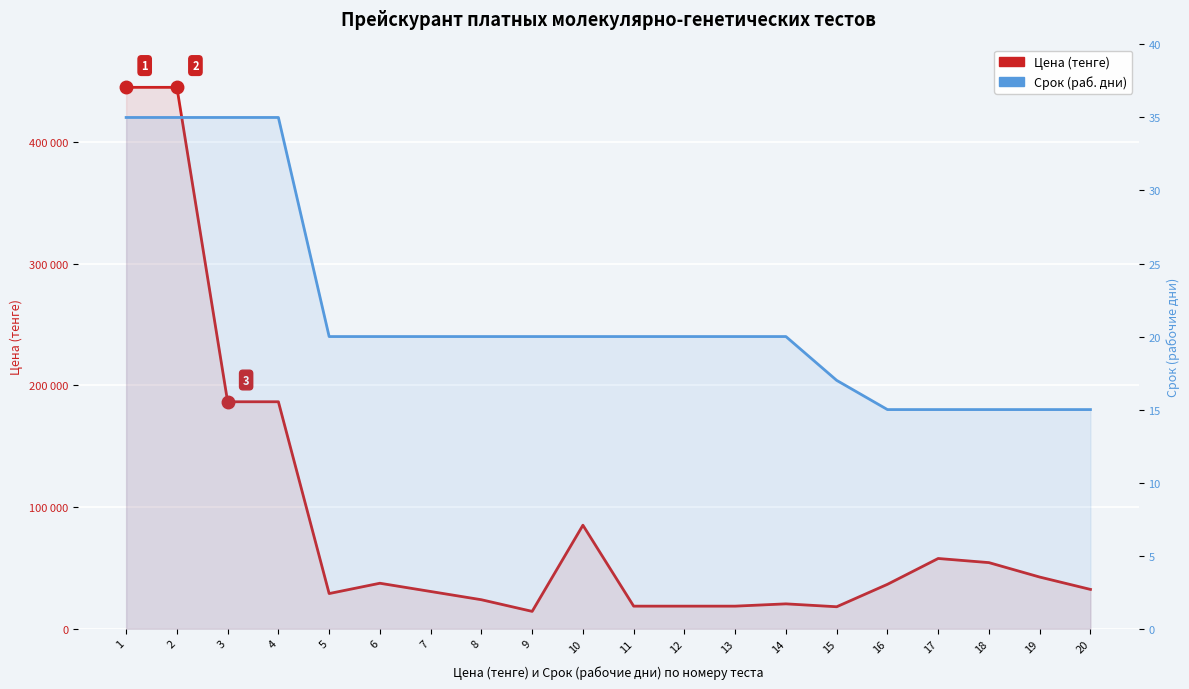

Which series has the largest total across all categories?

Цена (тенге)